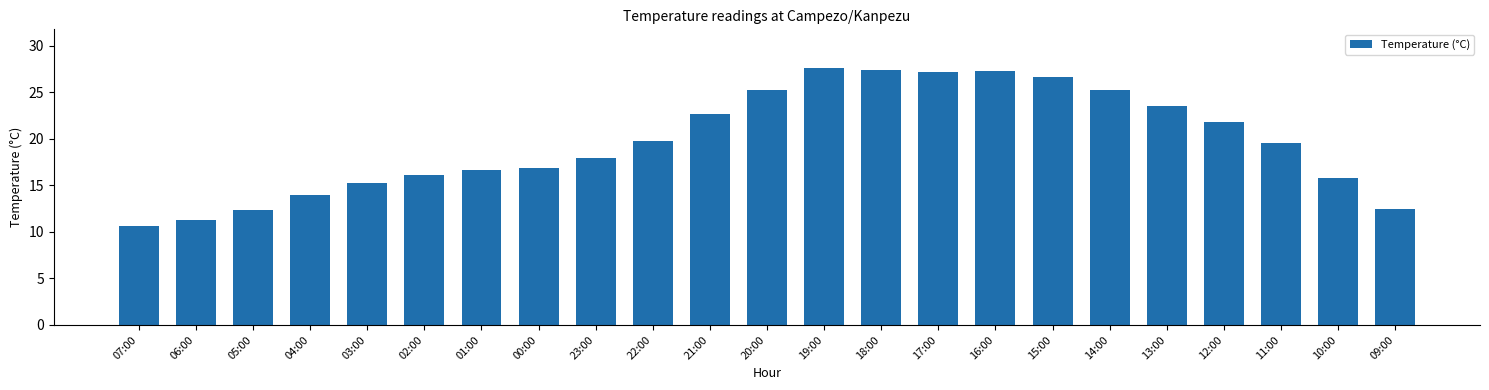

What is the smallest value displayed?

10.6